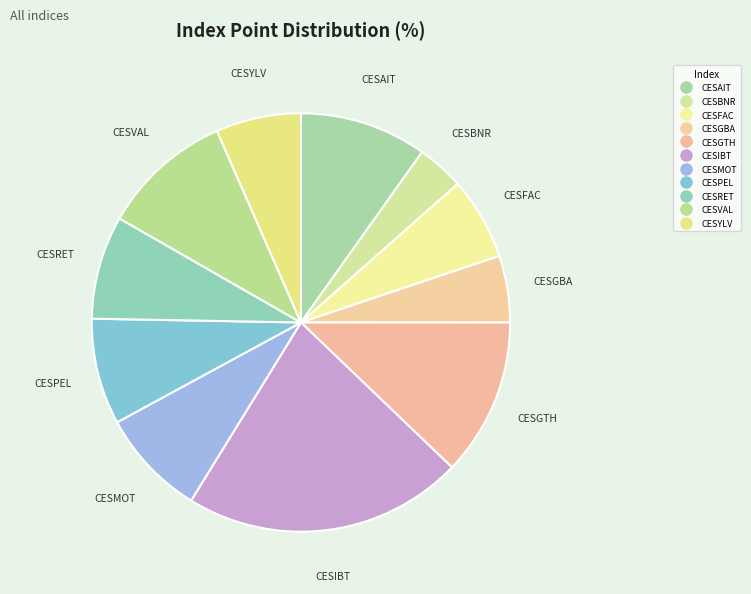

Rank the categories by value from lowest to highest.

CESBNR, CESGBA, CESFAC, CESYLV, CESRET, CESPEL, CESMOT, CESAIT, CESVAL, CESGTH, CESIBT